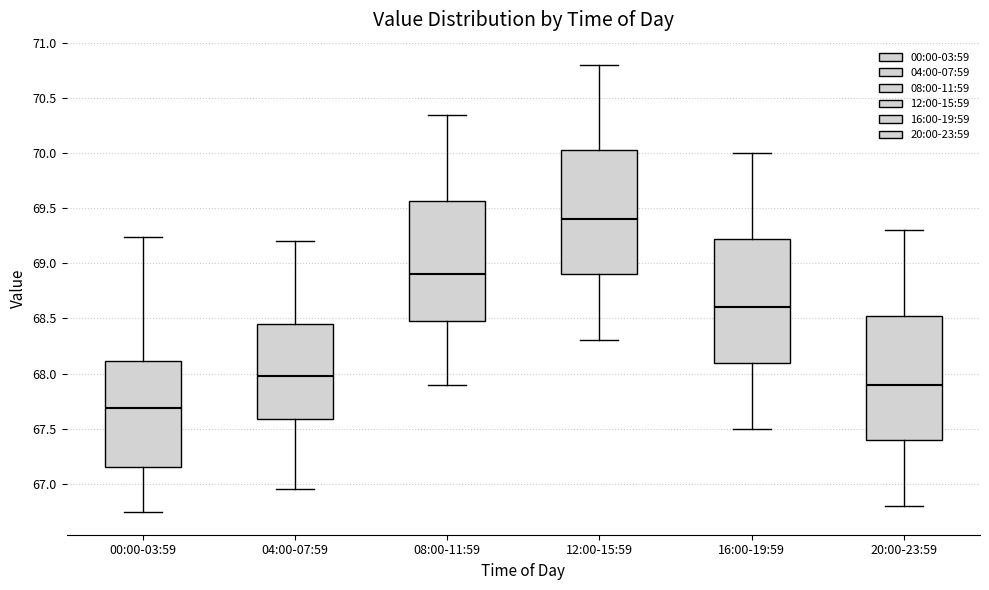

Where is the upper edge of the box for 04:00-07:59 on the y-axis? The values are not printed on the chart, so give them approximately, as read against the axis.

68.45